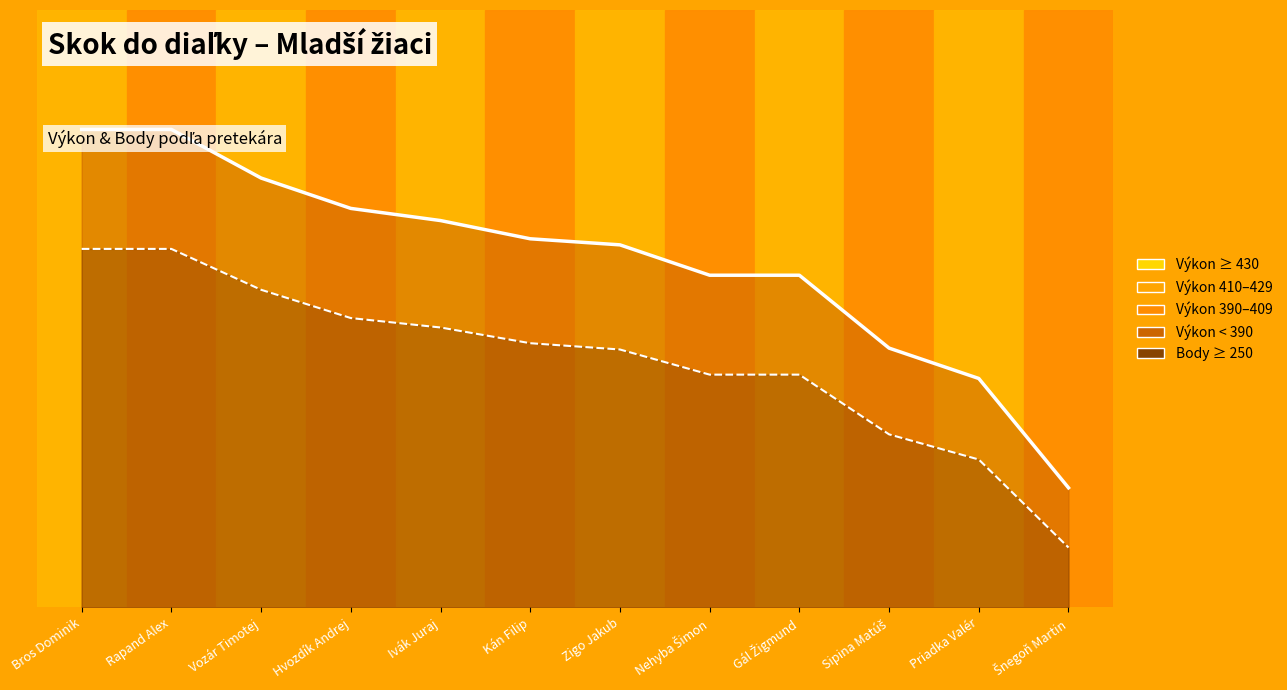

The value of Body (línia) at Hvozdík Andrej is 0.5. True or false?

True